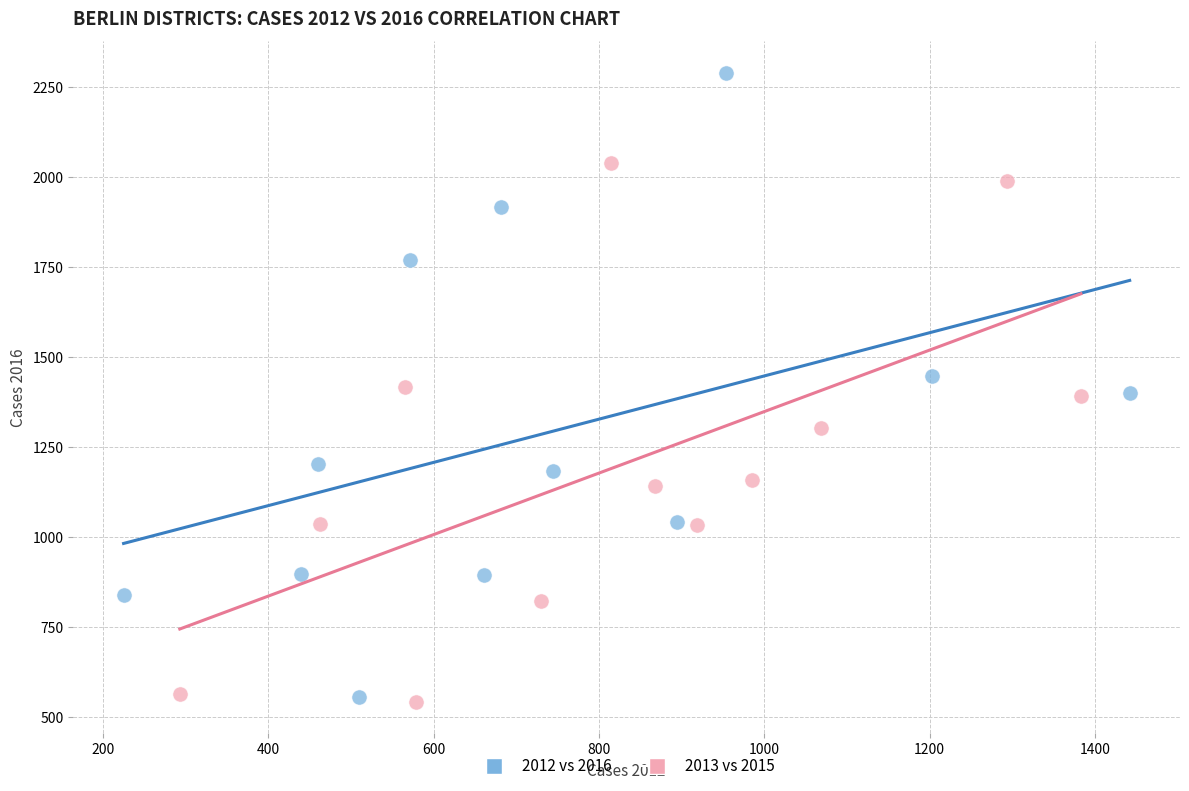

Which series has the largest Y range (max minus min)?

2012 vs 2016